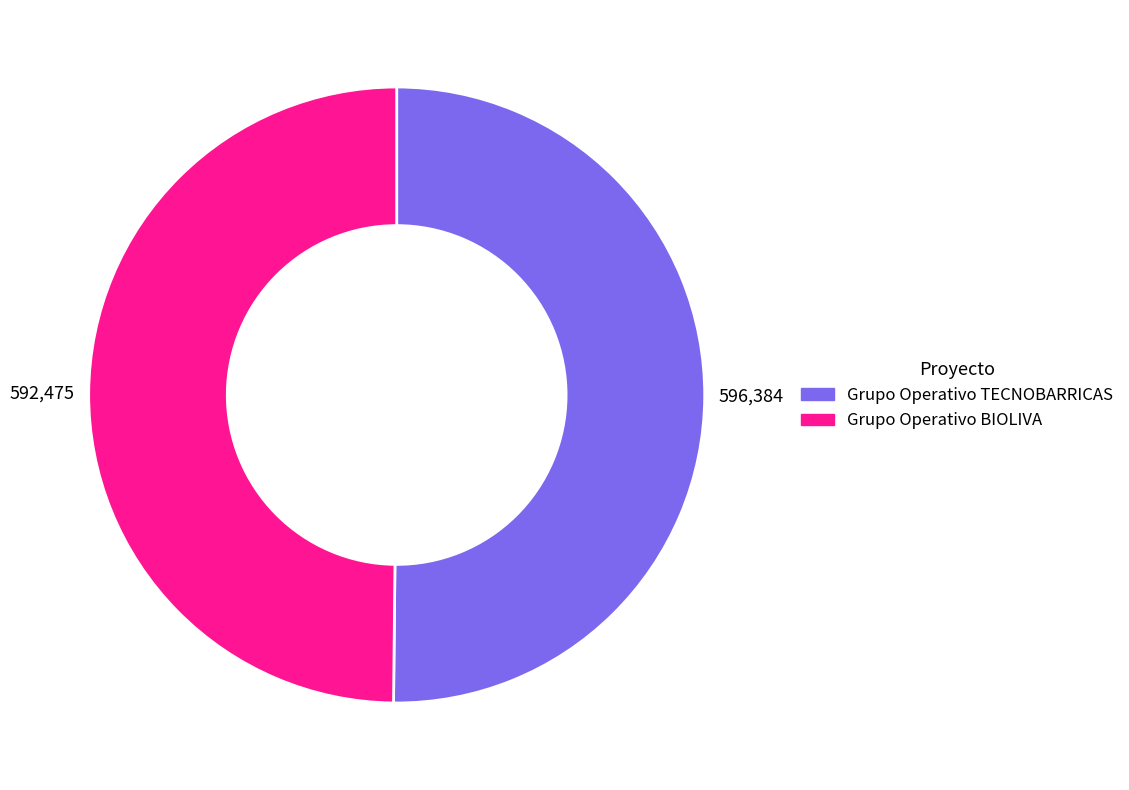

Is it true that Grupo Operativo TECNOBARRICAS is 36% of the pie?

False